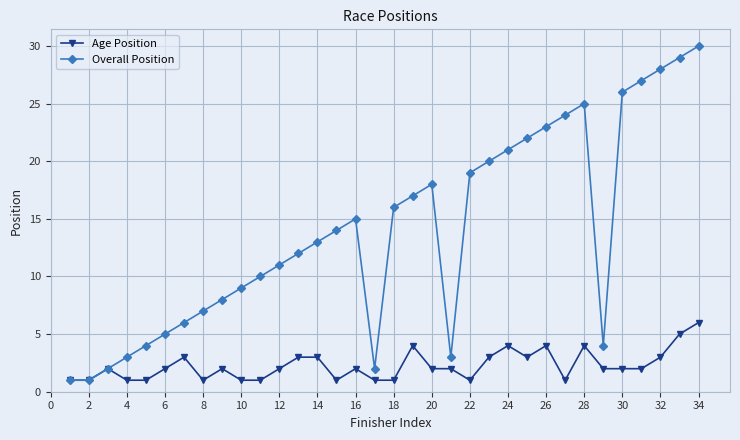

Which series has the widest spread of values?

Overall Position